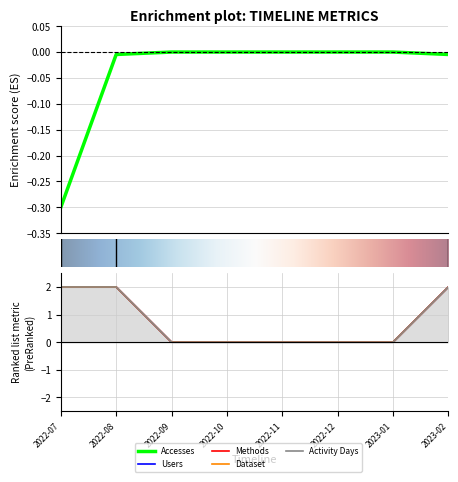

How many Activity Days values are between 0 and 2?

8